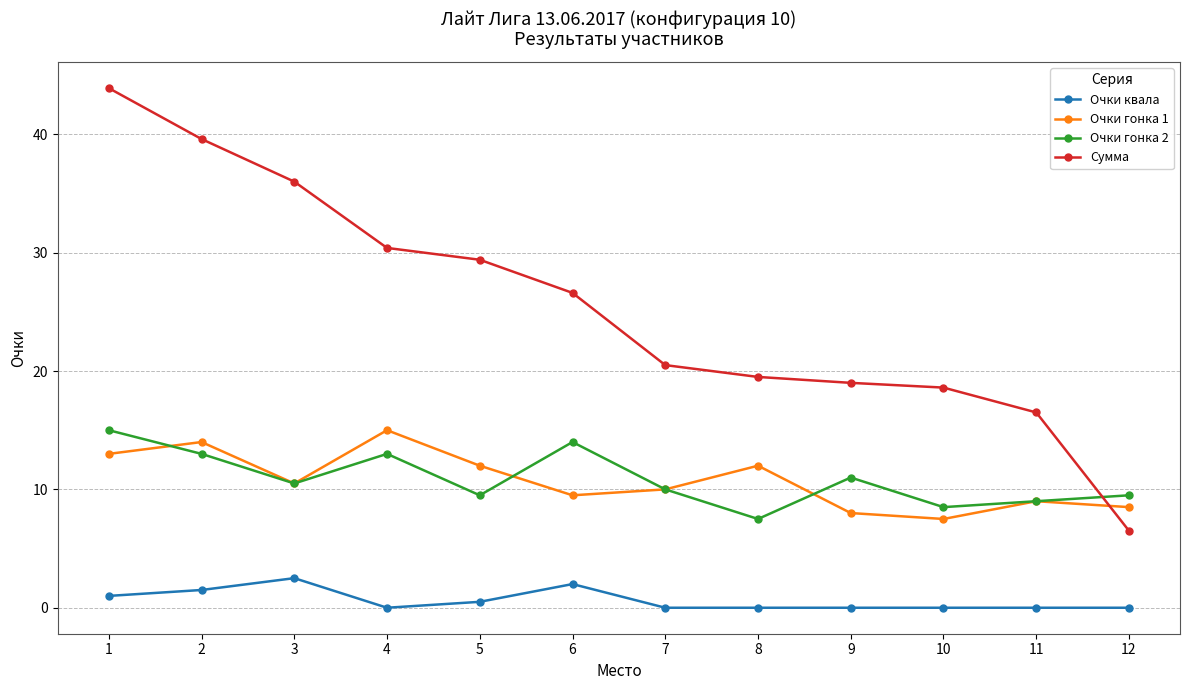

At which category does Очки гонка 2 reach its first local valley?

3